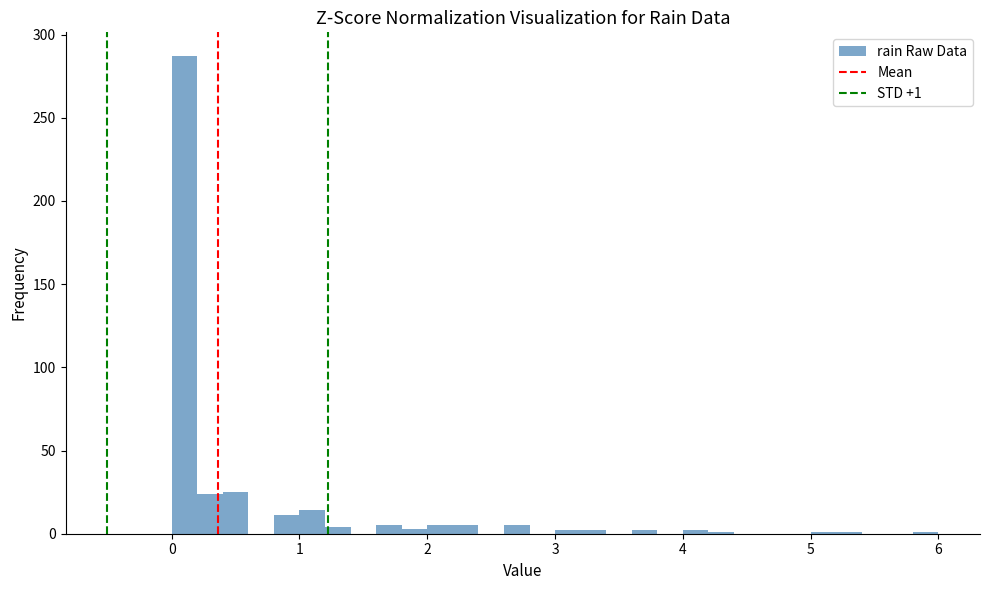

Read against the x-axis, roughly where is the centre of the tallest bar?

0.1